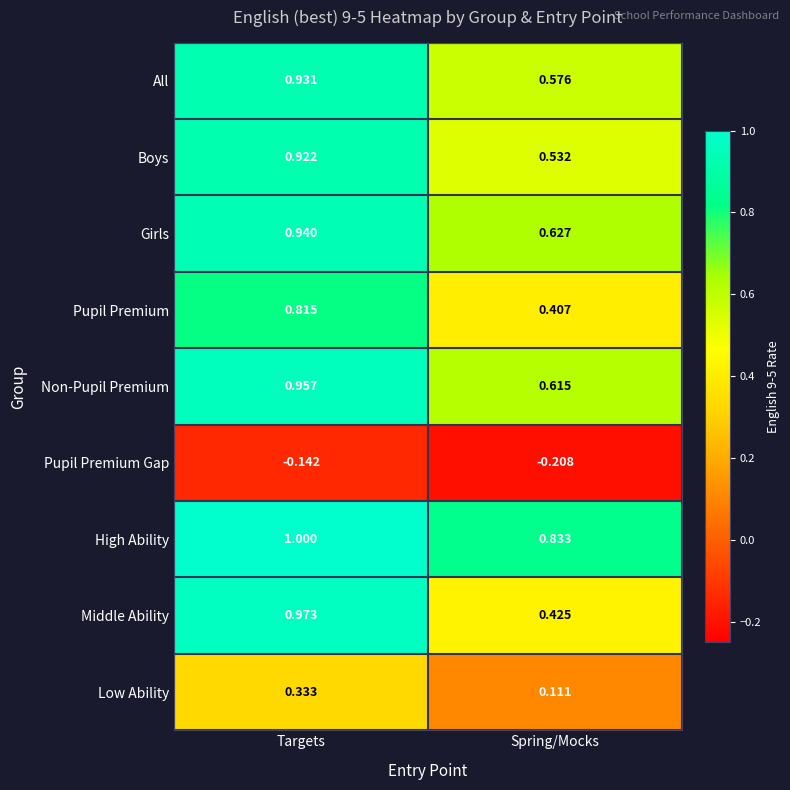

Where is Pupil Premium Gap nearest to the value 0?

Targets